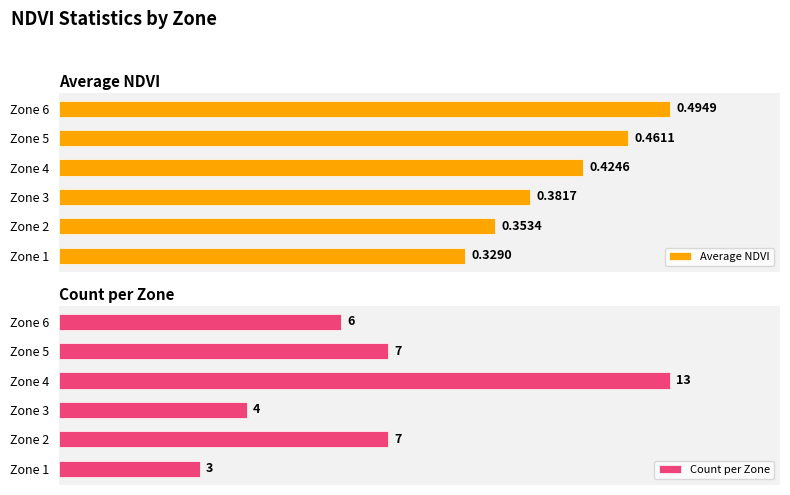

True or false: Count per Zone has a value of 4.2 at Zone 2.

False